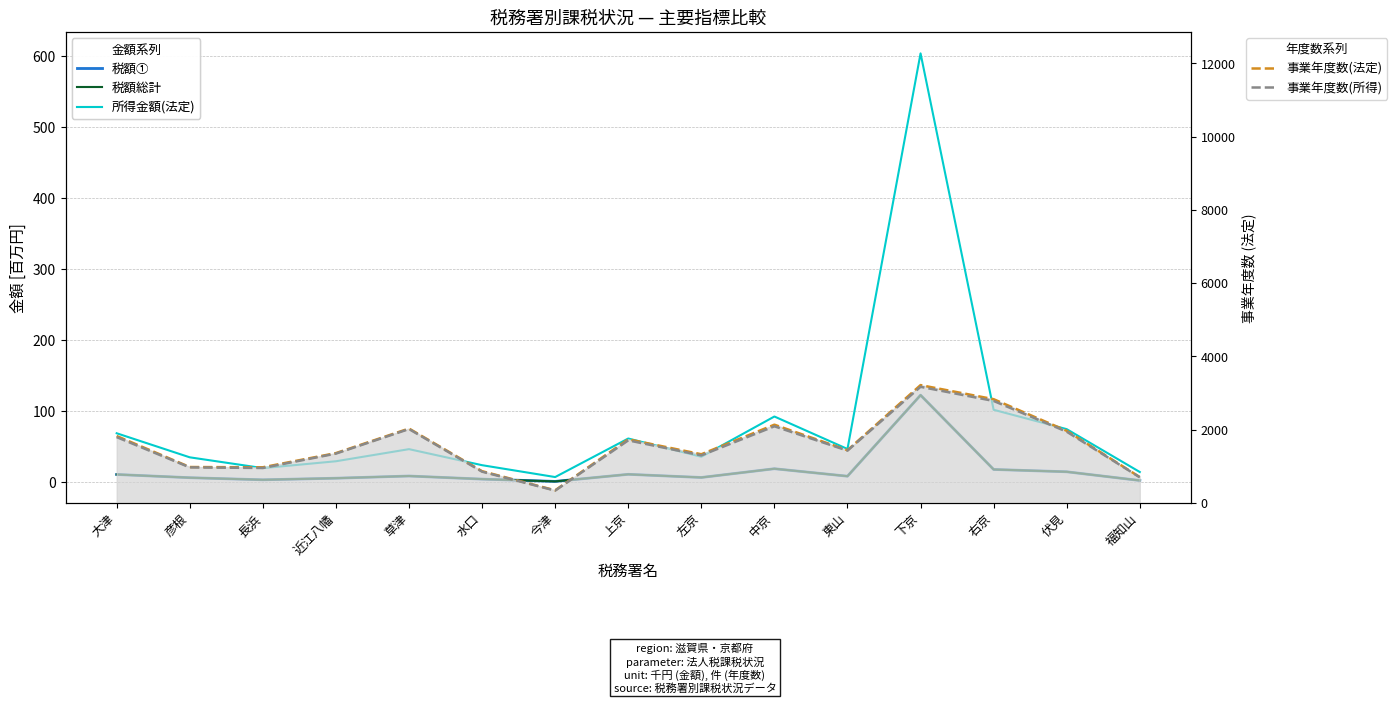

True or false: 税額① and 税額総計 cross at least once.

False